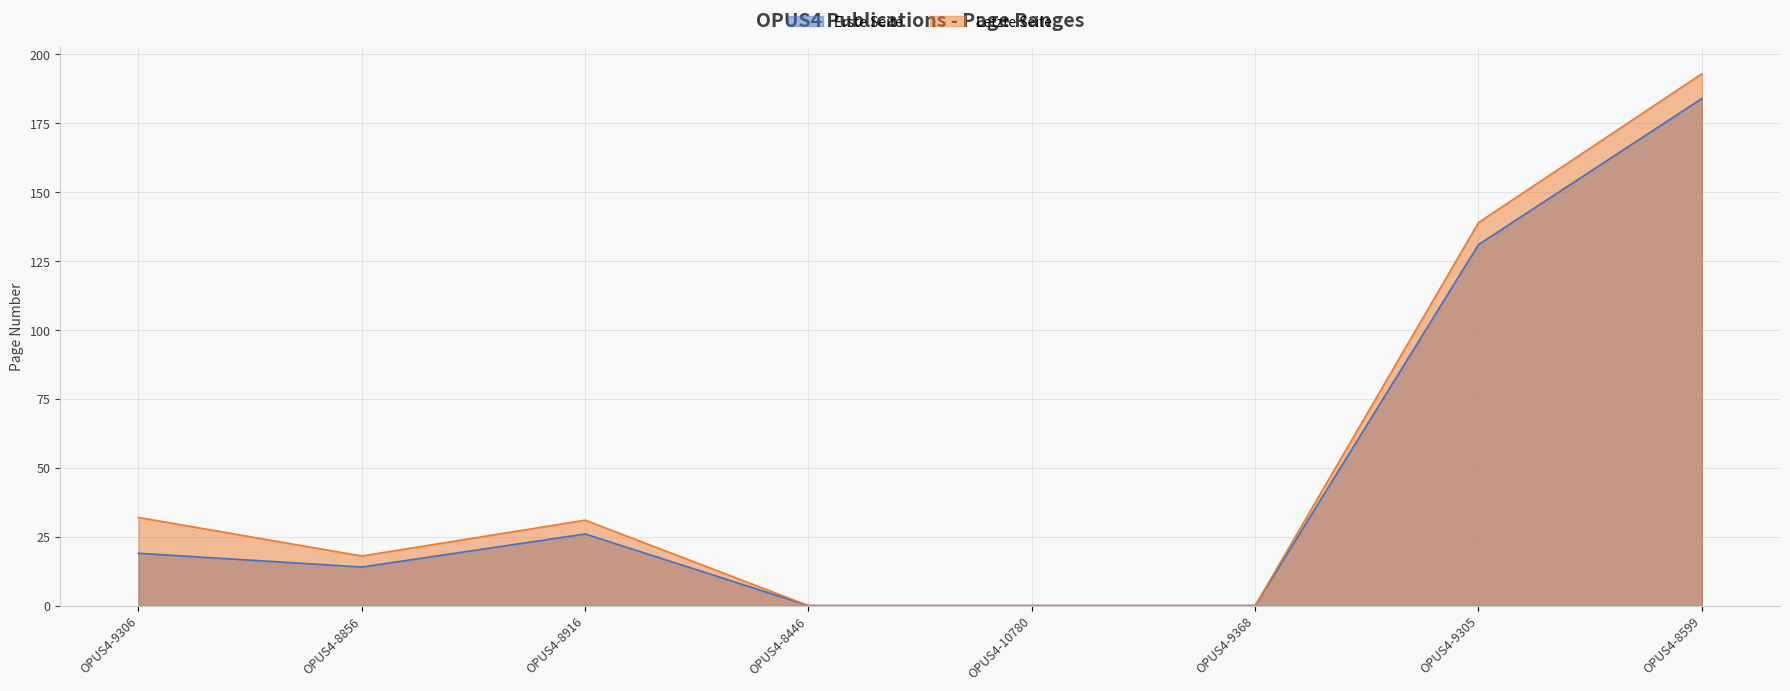

Is the value of Letzte Seite at OPUS4-8916 greater than the value of Erste Seite at OPUS4-8446?

Yes